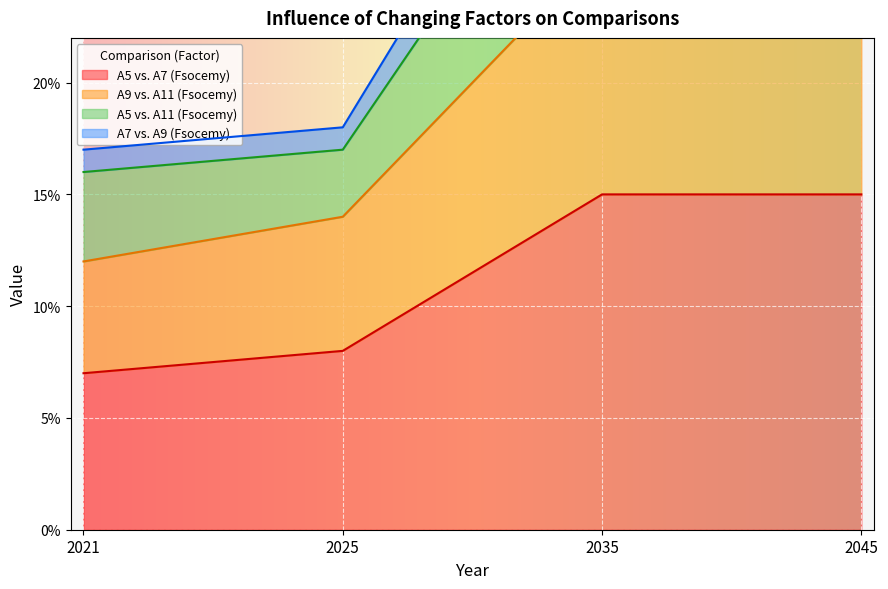

What is the total value across all series at 2021?

0.2